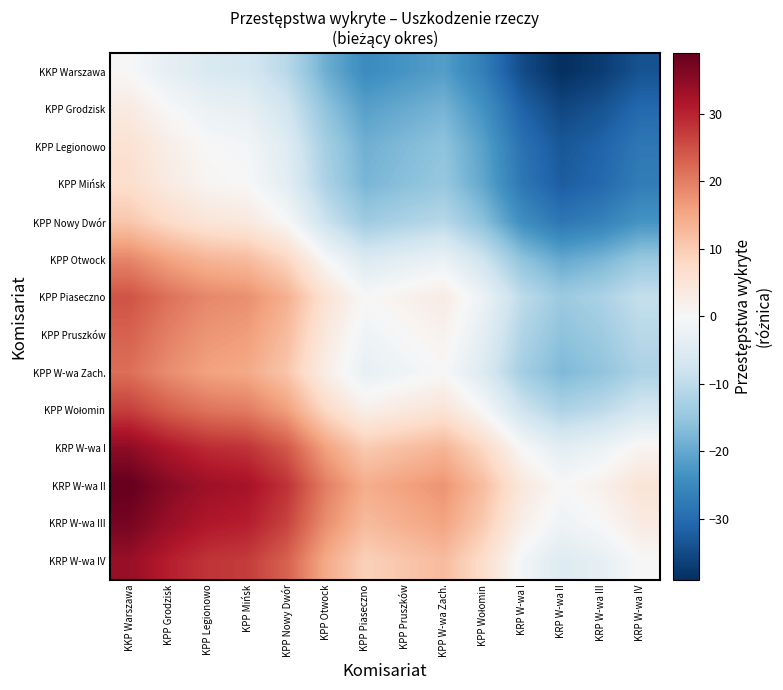

Which series has the widest spread of values?

KRP W-wa III